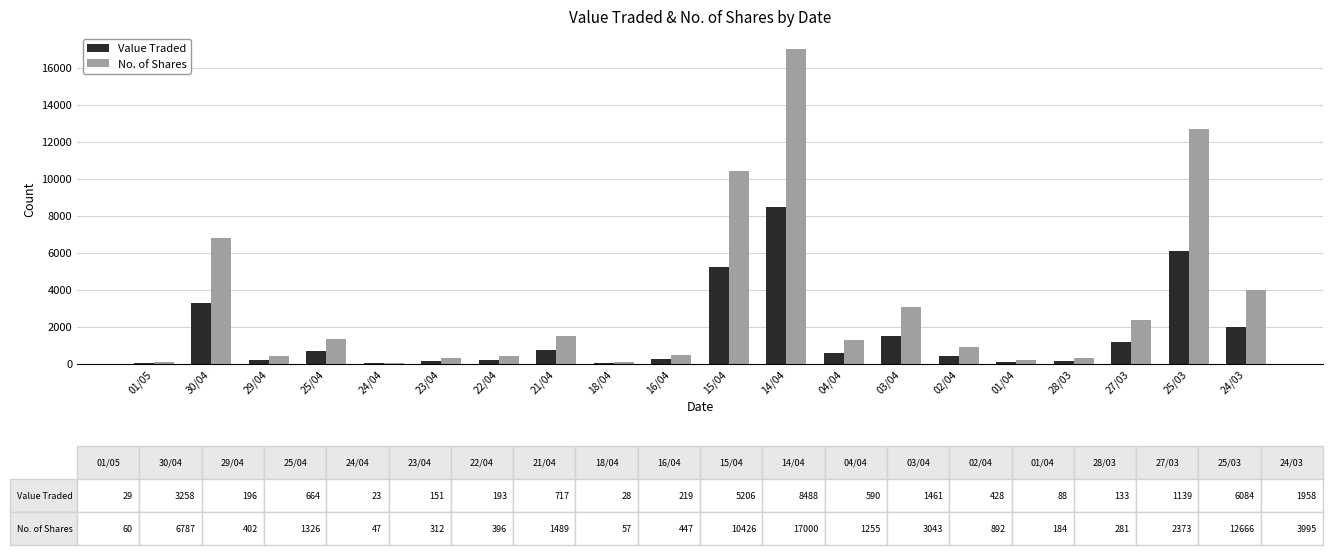

What is the sum of all No. of Shares values?

63438